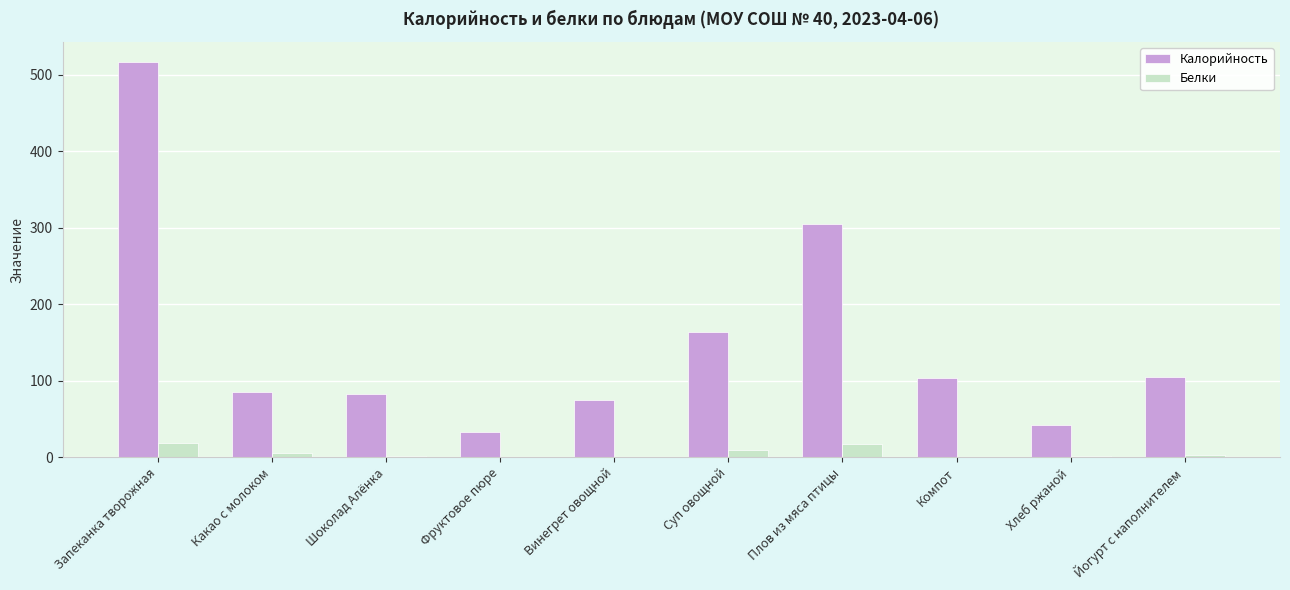

What is the total value across all series at Запеканка творожная?

535.3